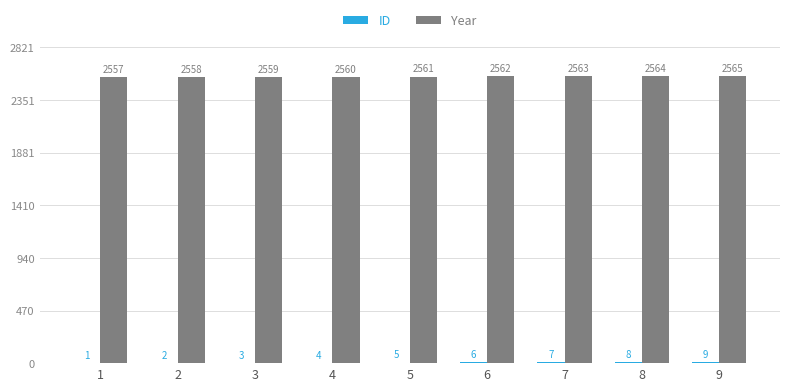

What is the maximum value shown in the chart?

2565